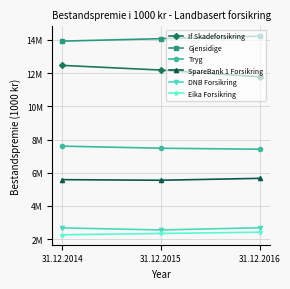

What is the difference between the highest and lowest values at 31.12.2014?

11664772